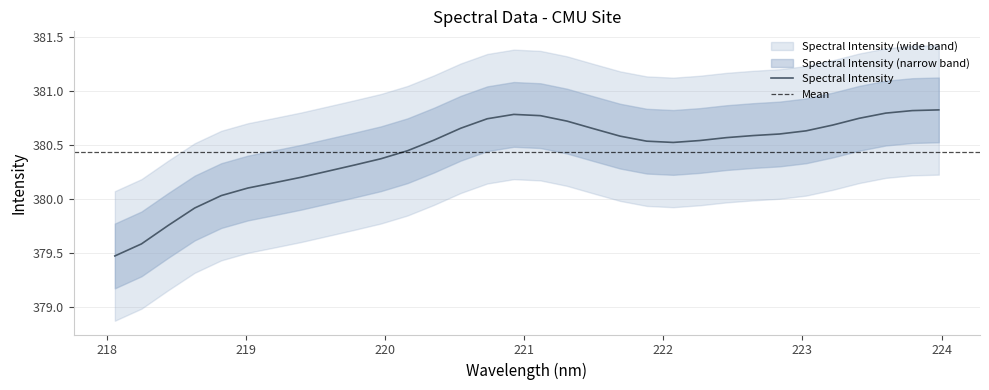

What is the lowest value of the Spectral Intensity series?

379.5